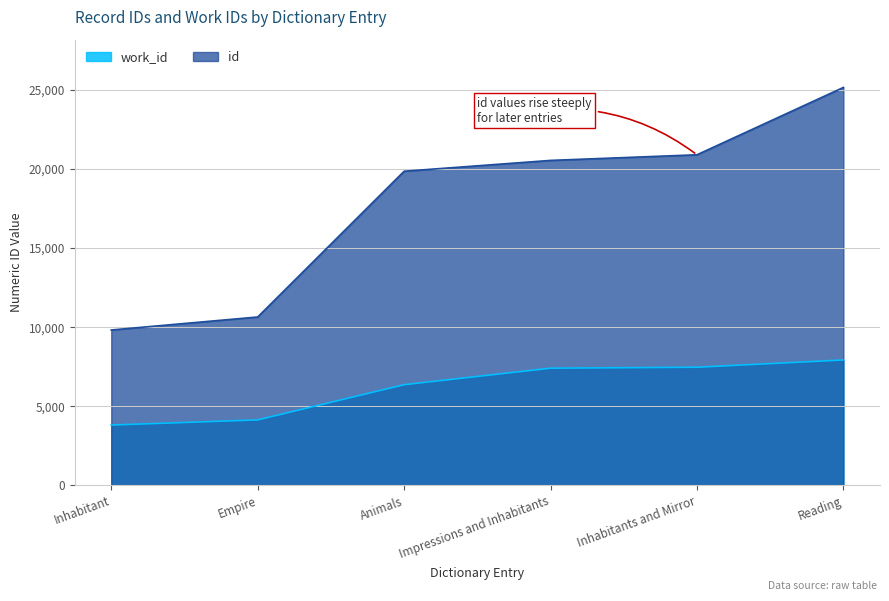

Reading right to left, transcribe all the data shown in this chart.

id: 25155	20898	20543	19859	10646	9825
work_id: 7929	7470	7410	6366	4141	3816